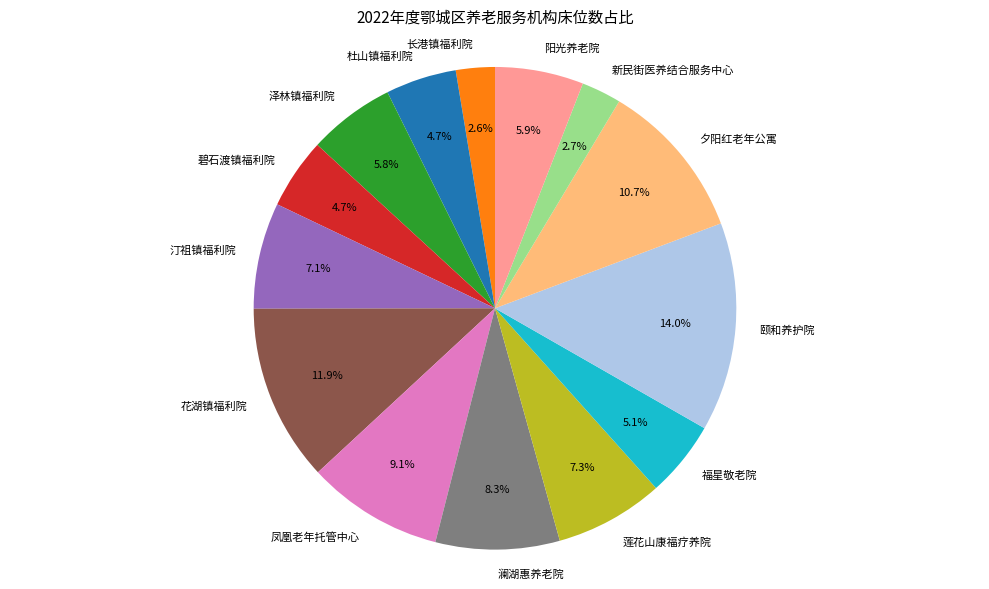

Does 新民街医养结合服务中心 account for over 50% of the chart?

No